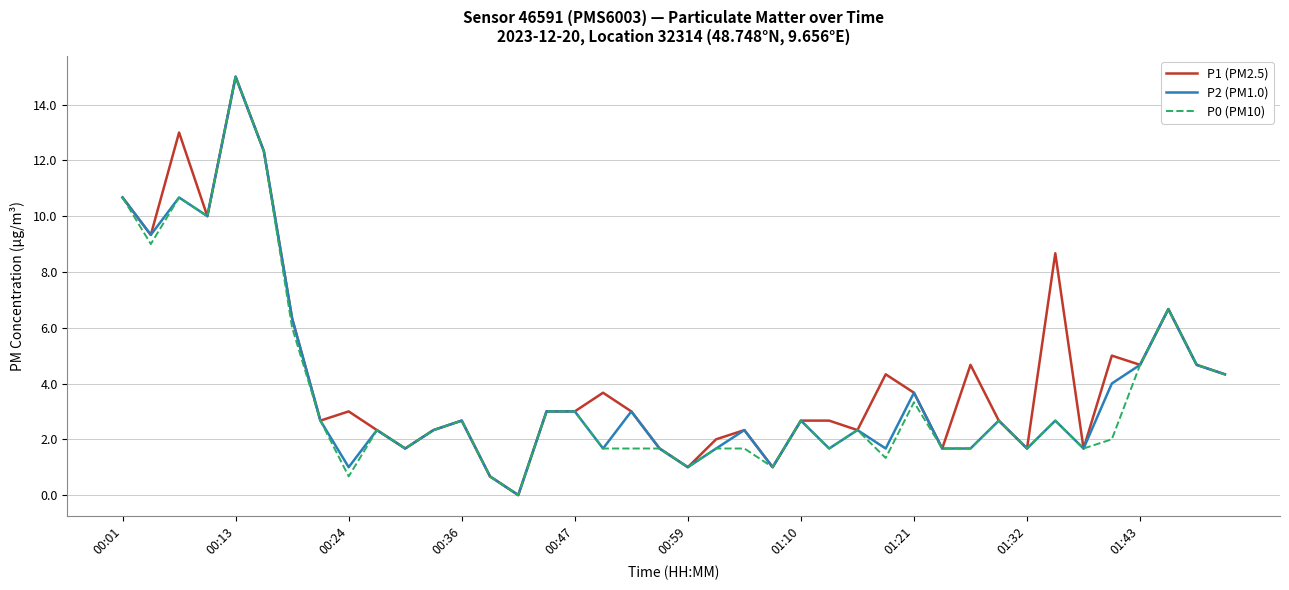

What is the maximum value shown in the chart?

15.0